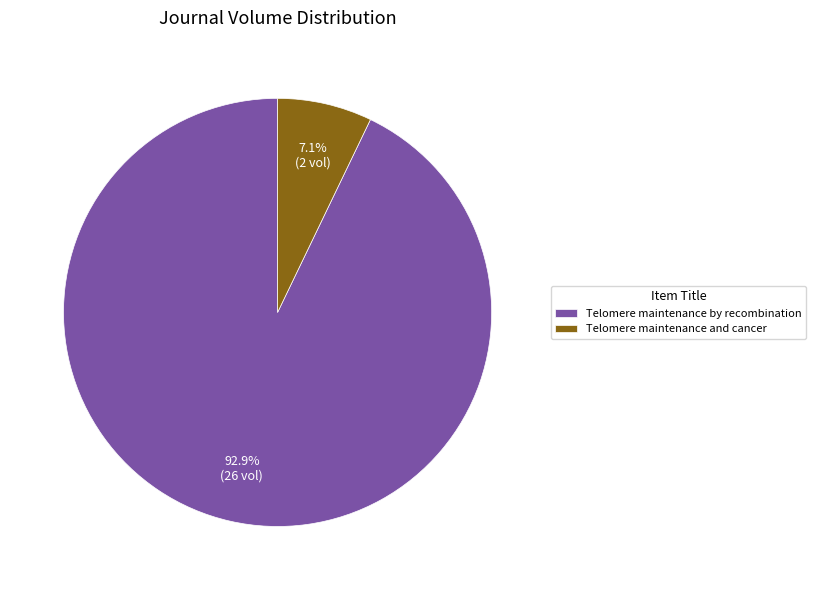

To the nearest percent, what percentage of the pie is Telomere maintenance and cancer?

7%